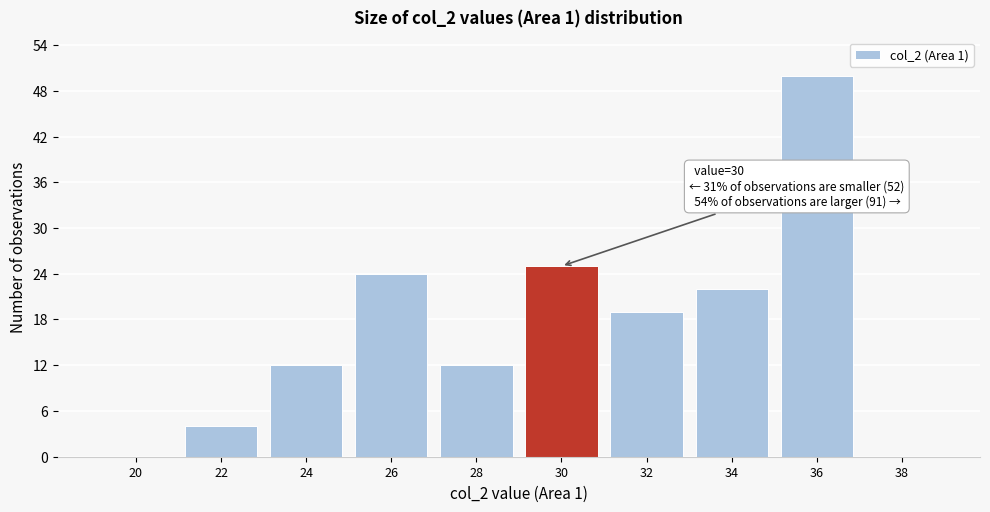

Reading left to right, list all the values displayed in this chart.

20=0	22=4	24=12	26=24	28=12	30=25	32=19	34=22	36=50	38=0